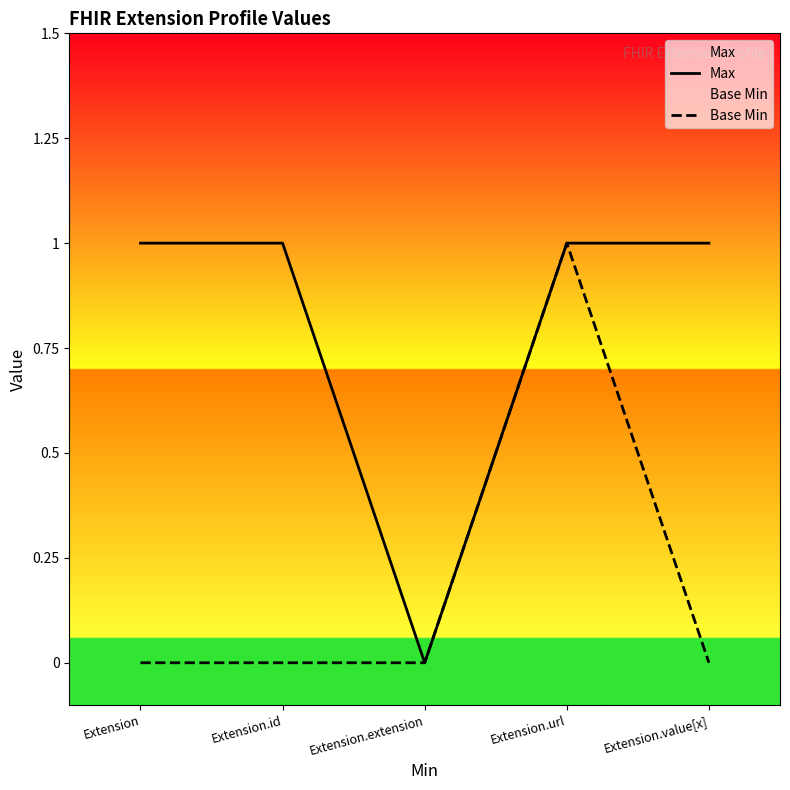

Is this an area chart (filled region under the line)?

No